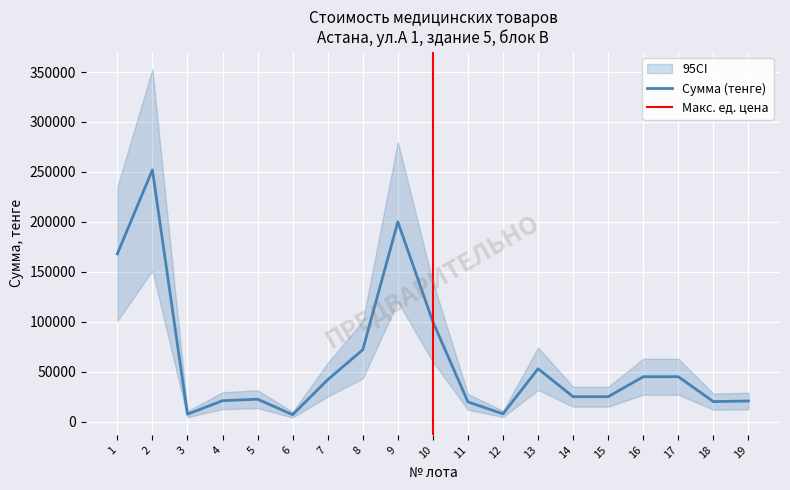

What is the change in value from 6 to 17?

+38000